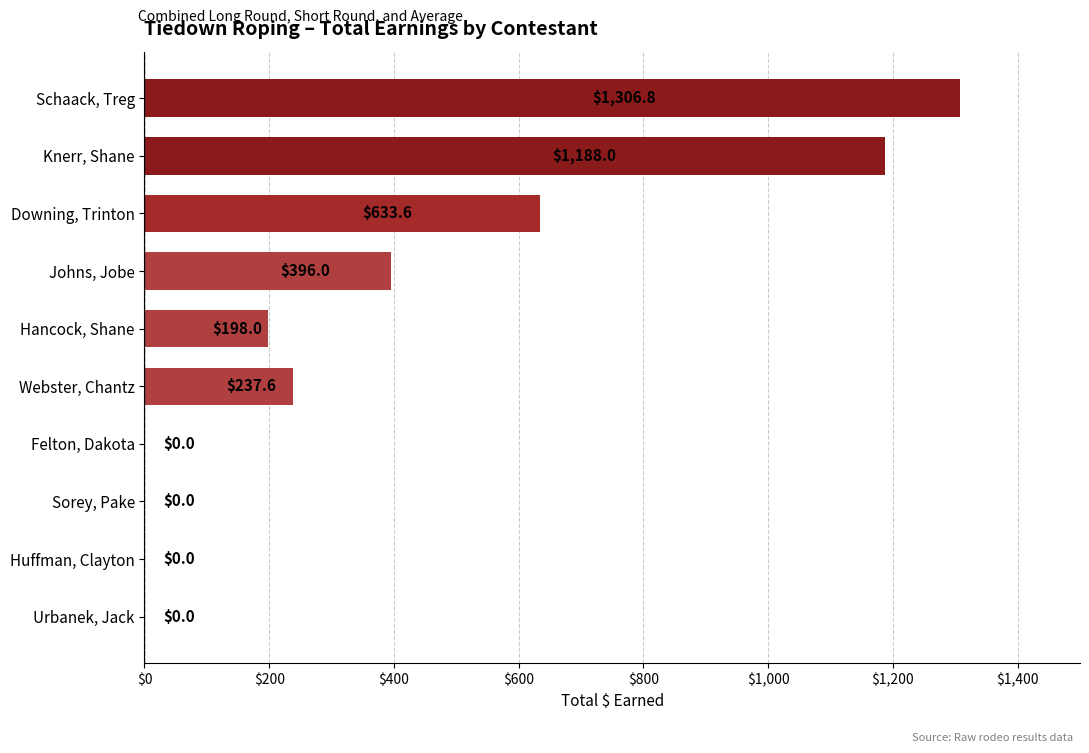

Where is the data nearest to the value 653?

Downing, Trinton